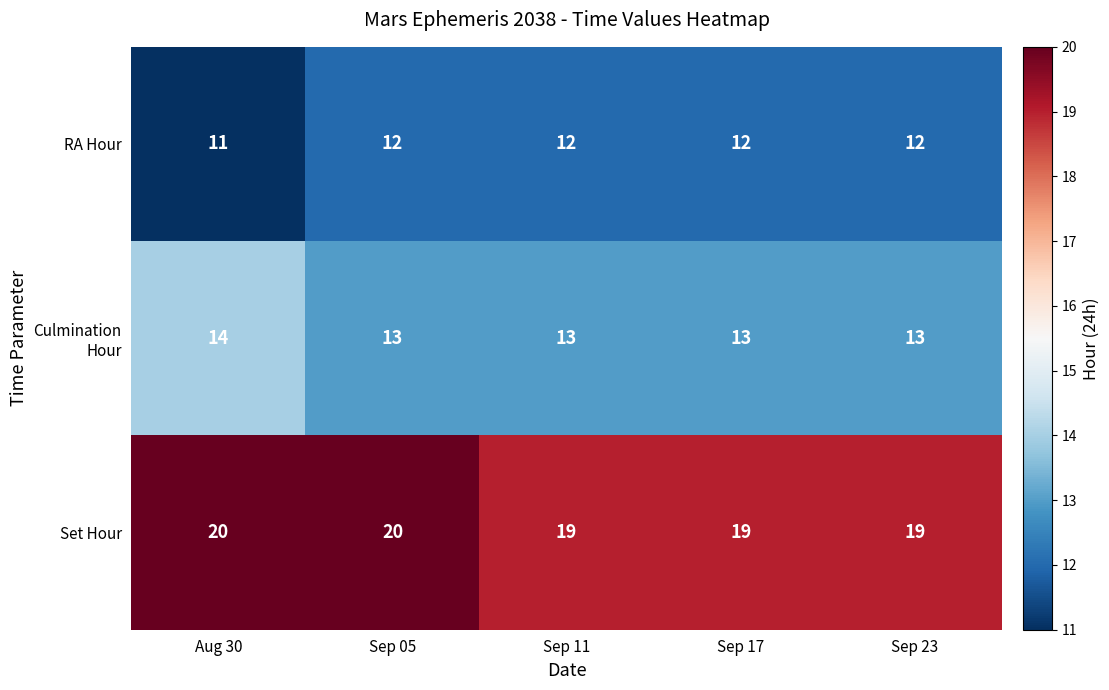

The value of RA Hour at Sep 17 is 12. True or false?

True